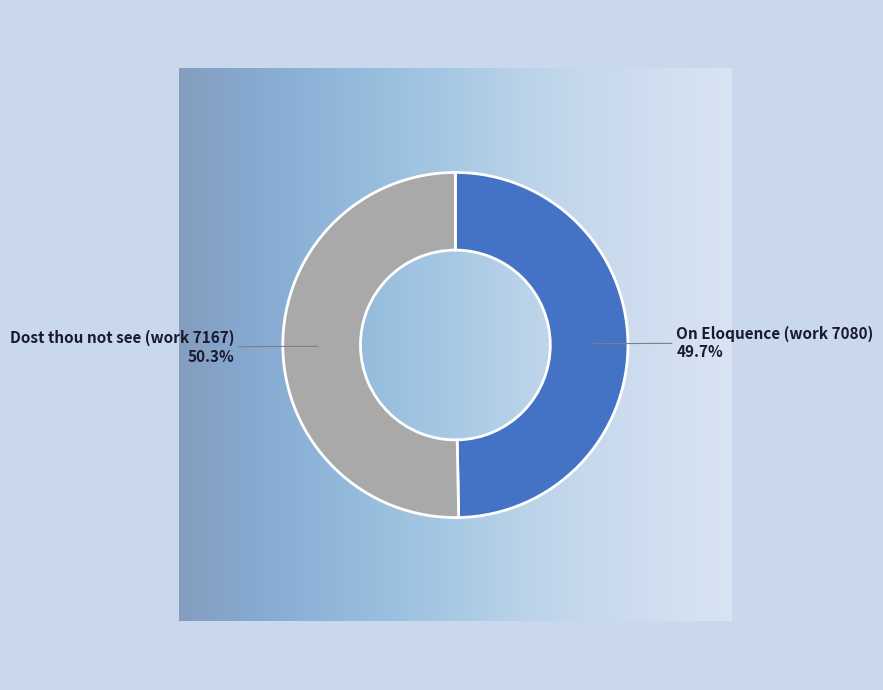

How many segments does this pie chart have?

2